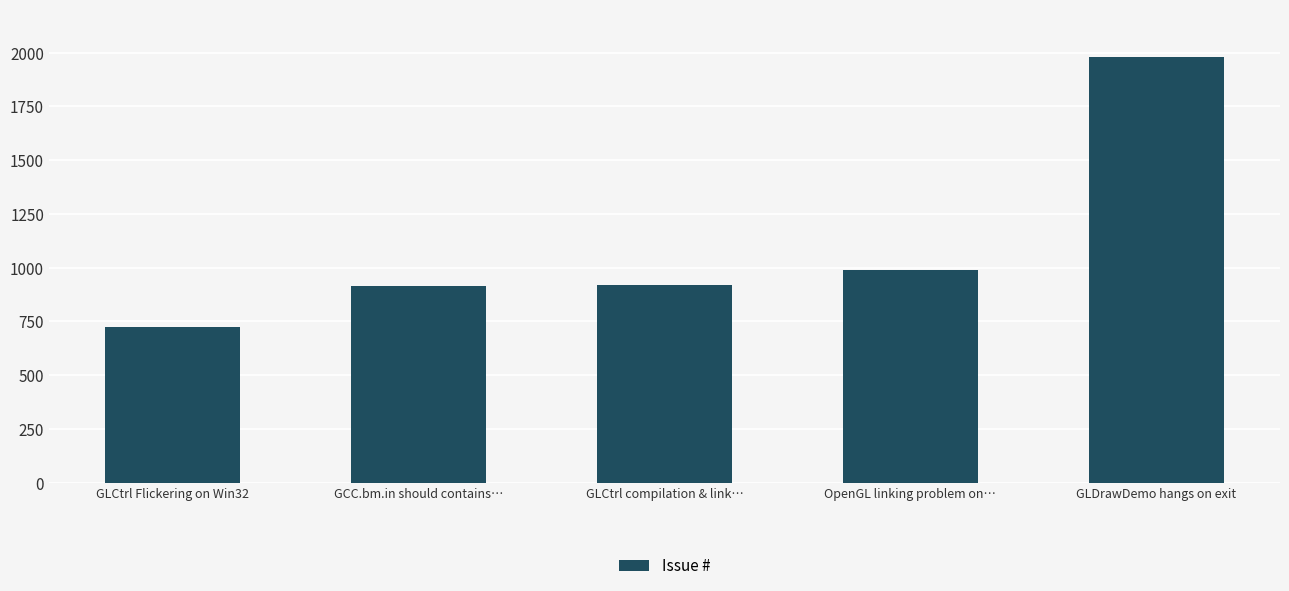

Between GLCtrl compilation & link… and OpenGL linking problem on…, which is larger?

OpenGL linking problem on…